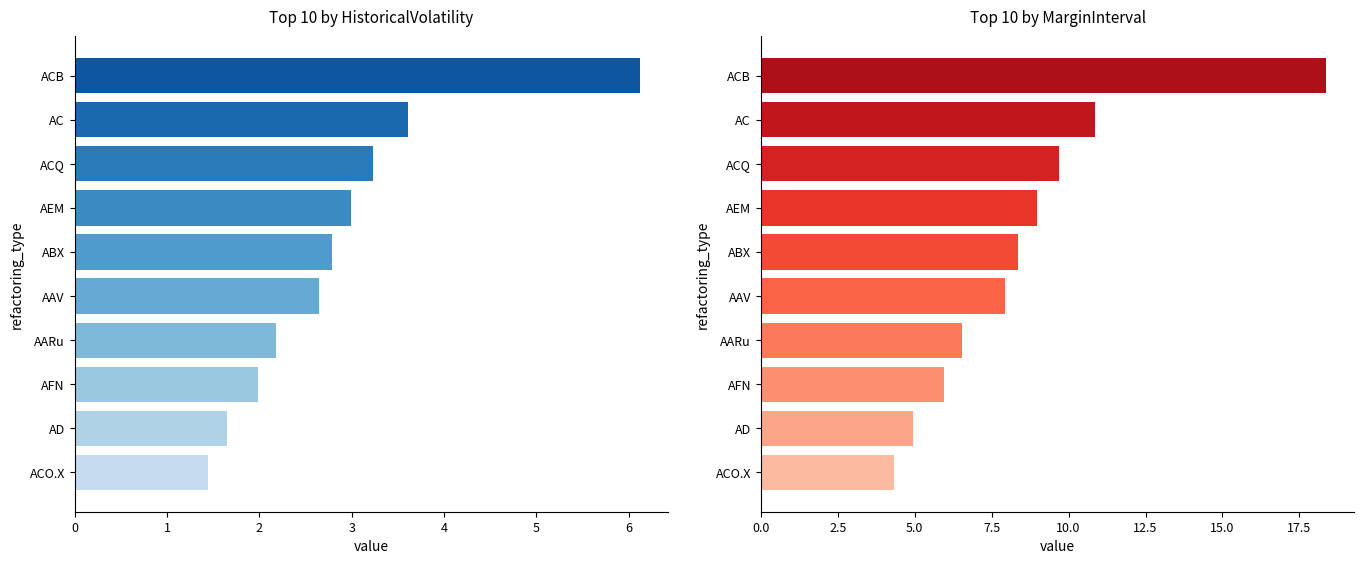

How many groups of bars are there?

10